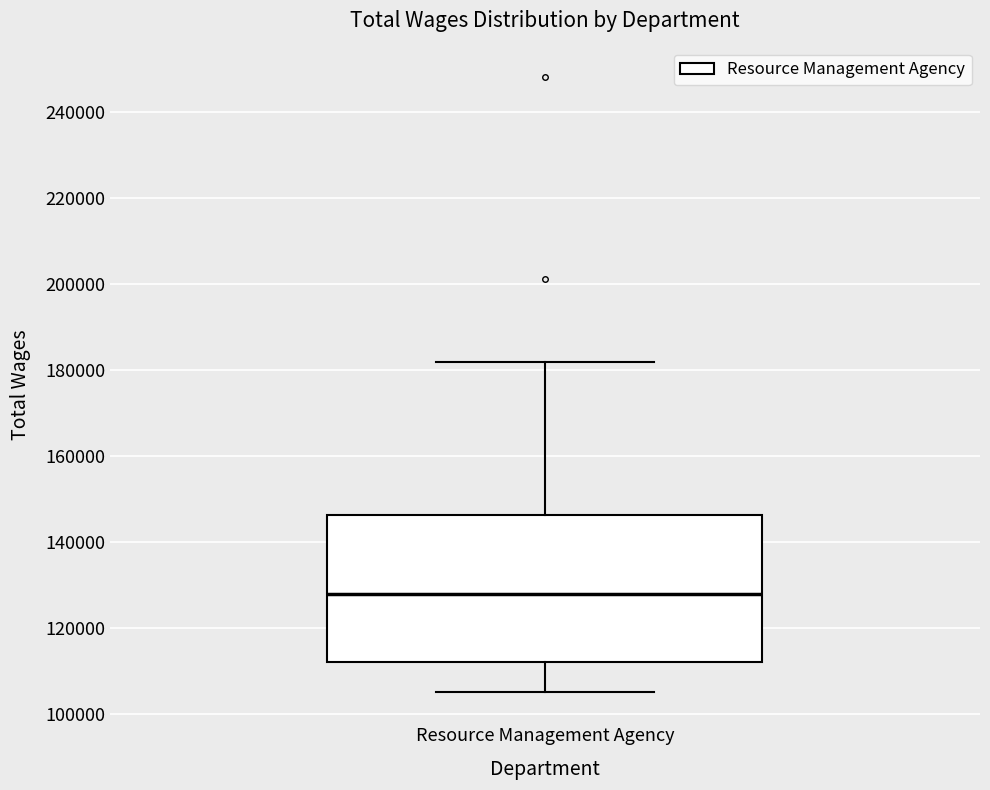

Where does the lower whisker of the box for Resource Management Agency end on the y-axis? The values are not printed on the chart, so give them approximately, as read against the axis.

106000